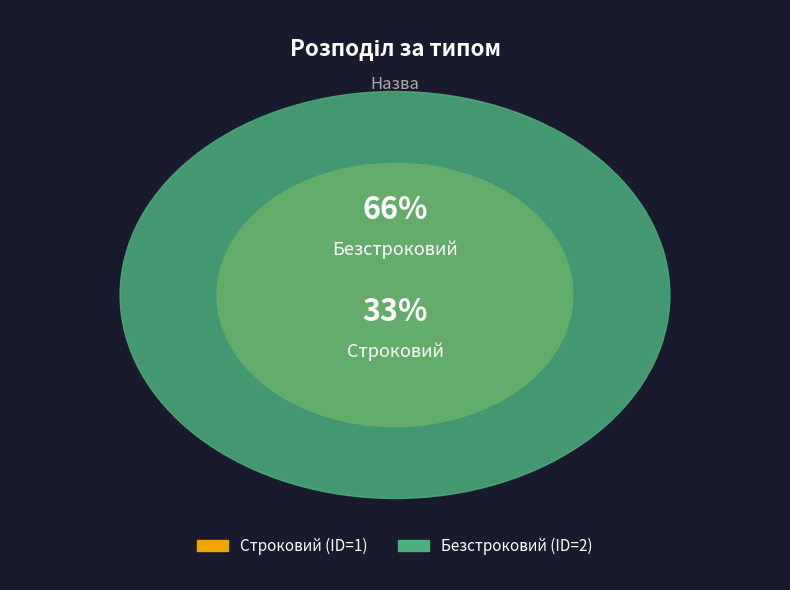

Which has a higher value, Строковий or Безстроковий?

Безстроковий